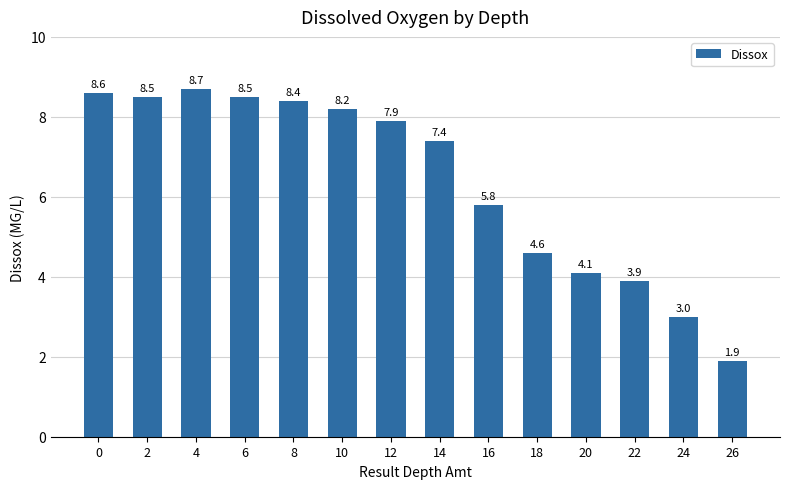

Approximately how many times larger is the value at 2 compared to 8?

1.0